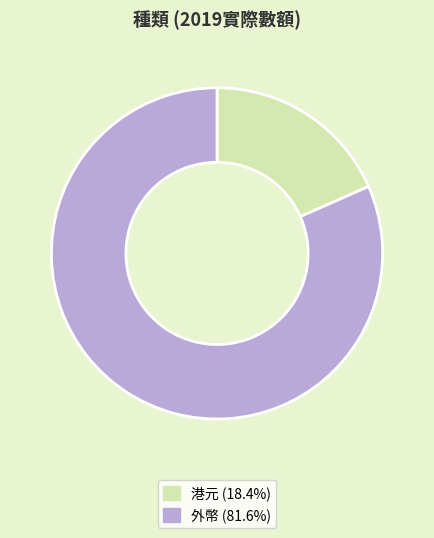

How many slices are in this pie chart?

2